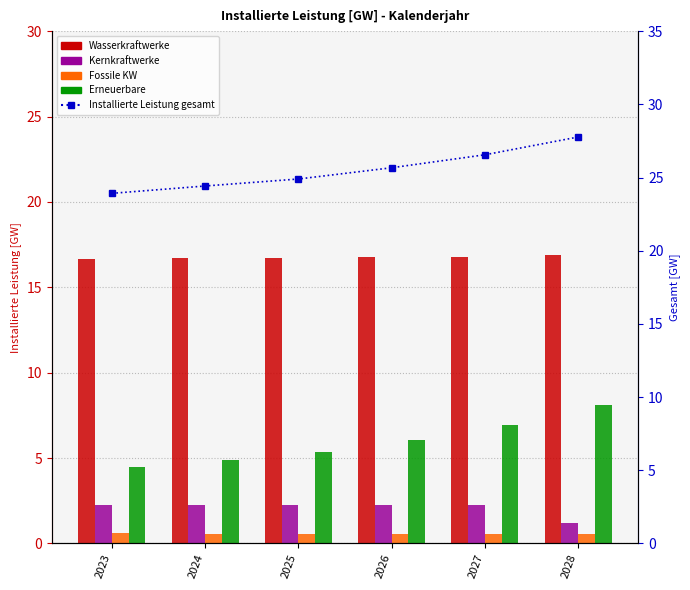

What are all the series names shown in the legend?

Wasserkraftwerke, Kernkraftwerke, Fossile KW, Erneuerbare, Installierte Leistung gesamt